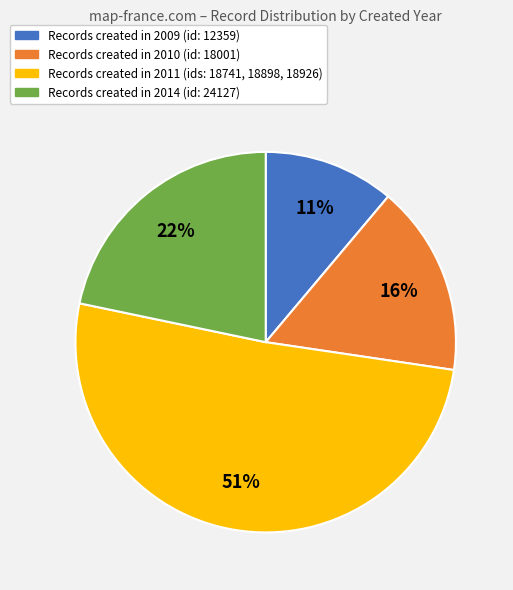

Does any single category account for the majority?

Yes